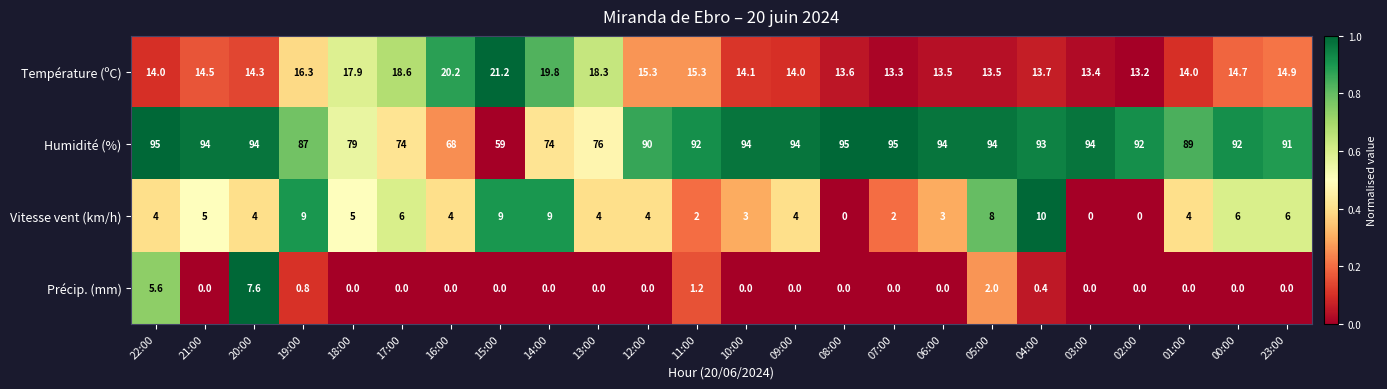

How many data points does each series have?

24